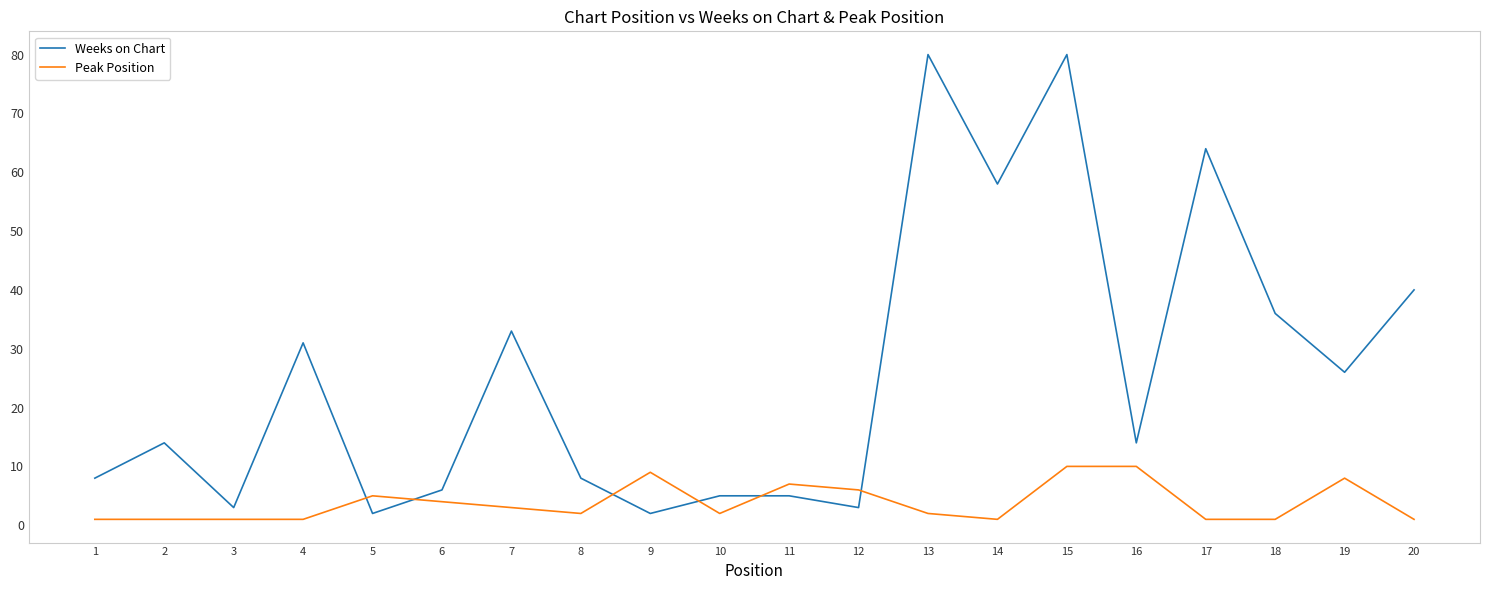

What is the approximate value of Weeks on Chart at 15?

80